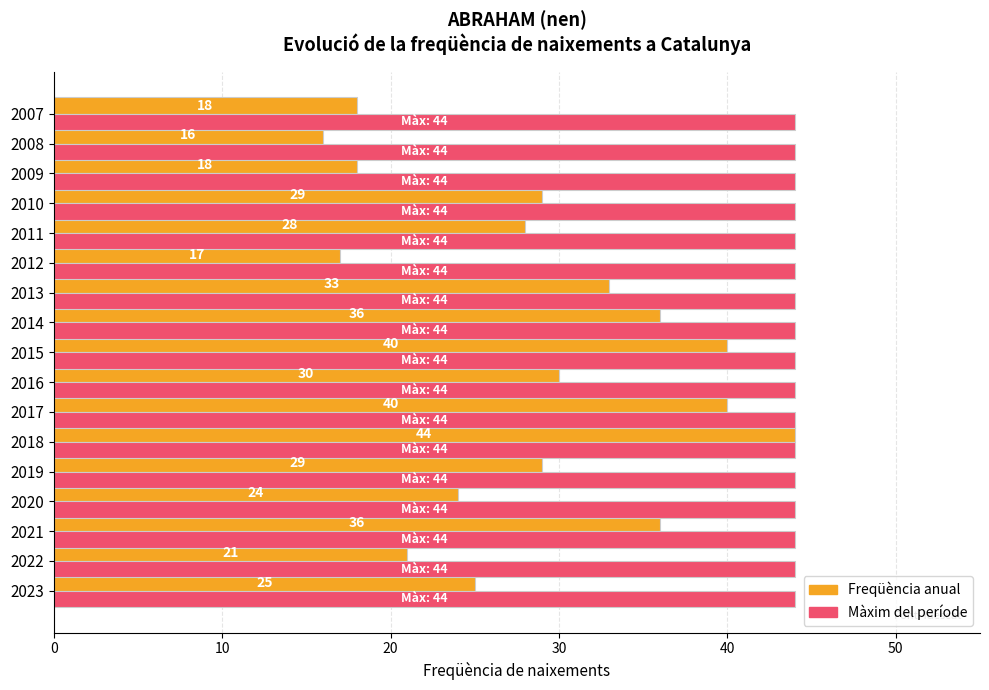

What is the difference between the highest and lowest values at 2017?

4